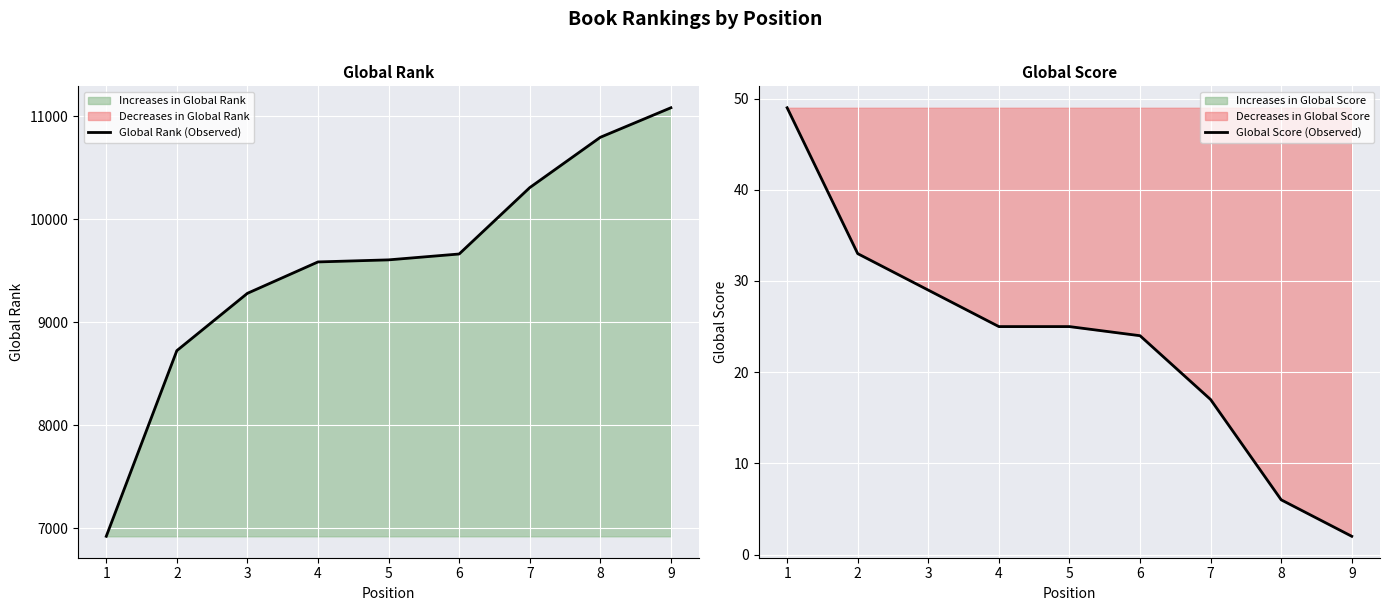

What is the maximum value for Global Rank (Observed)?

11084